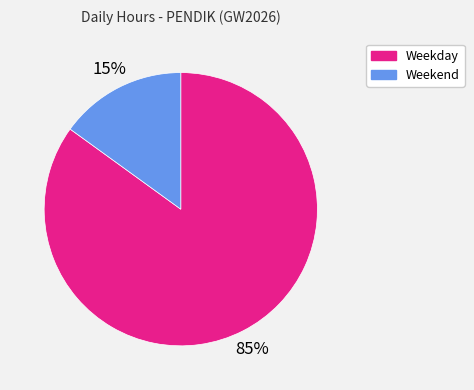

To the nearest percent, what portion does Weekend represent?

15%